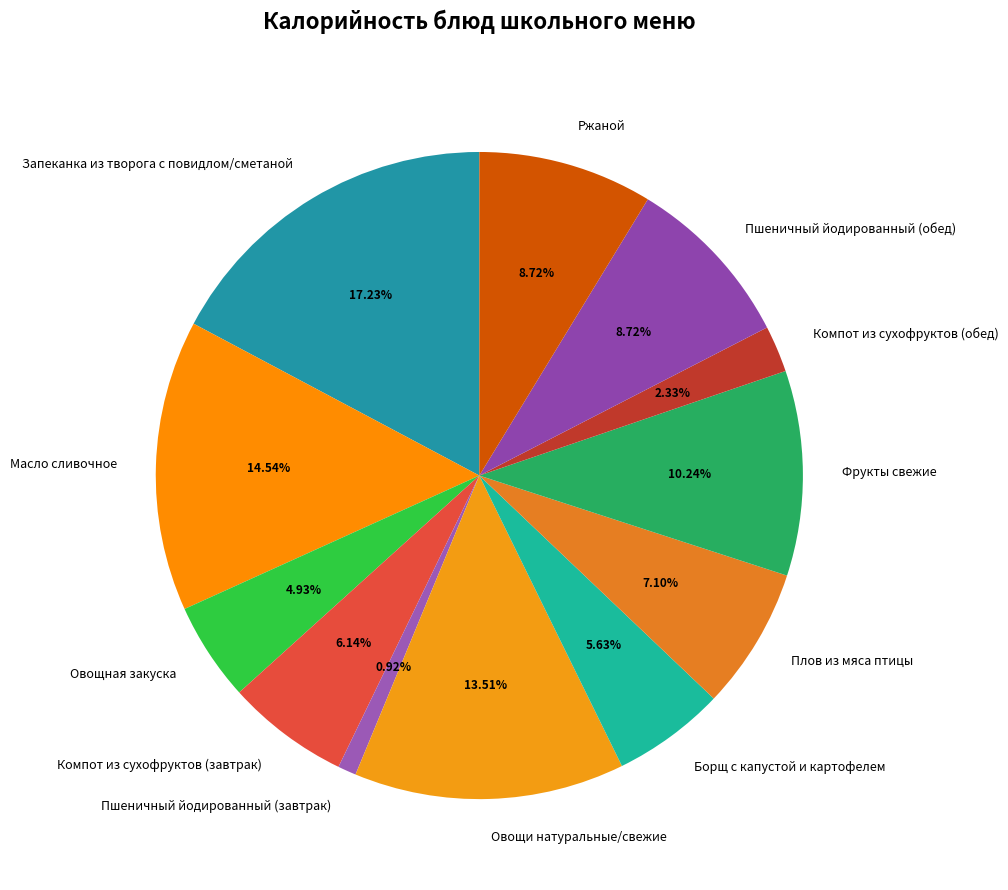

Which has a higher value, Овощи натуральные/свежие or Пшеничный йодированный (обед)?

Овощи натуральные/свежие